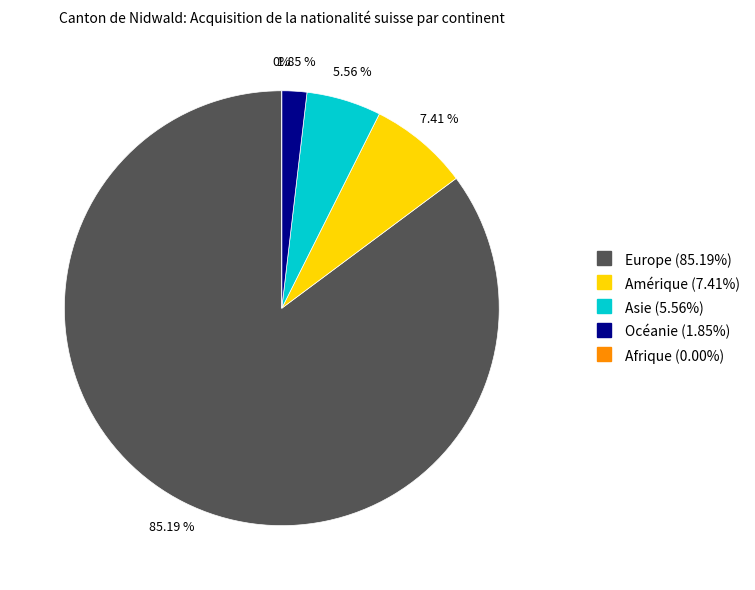

Count the number of slices in the pie.

5